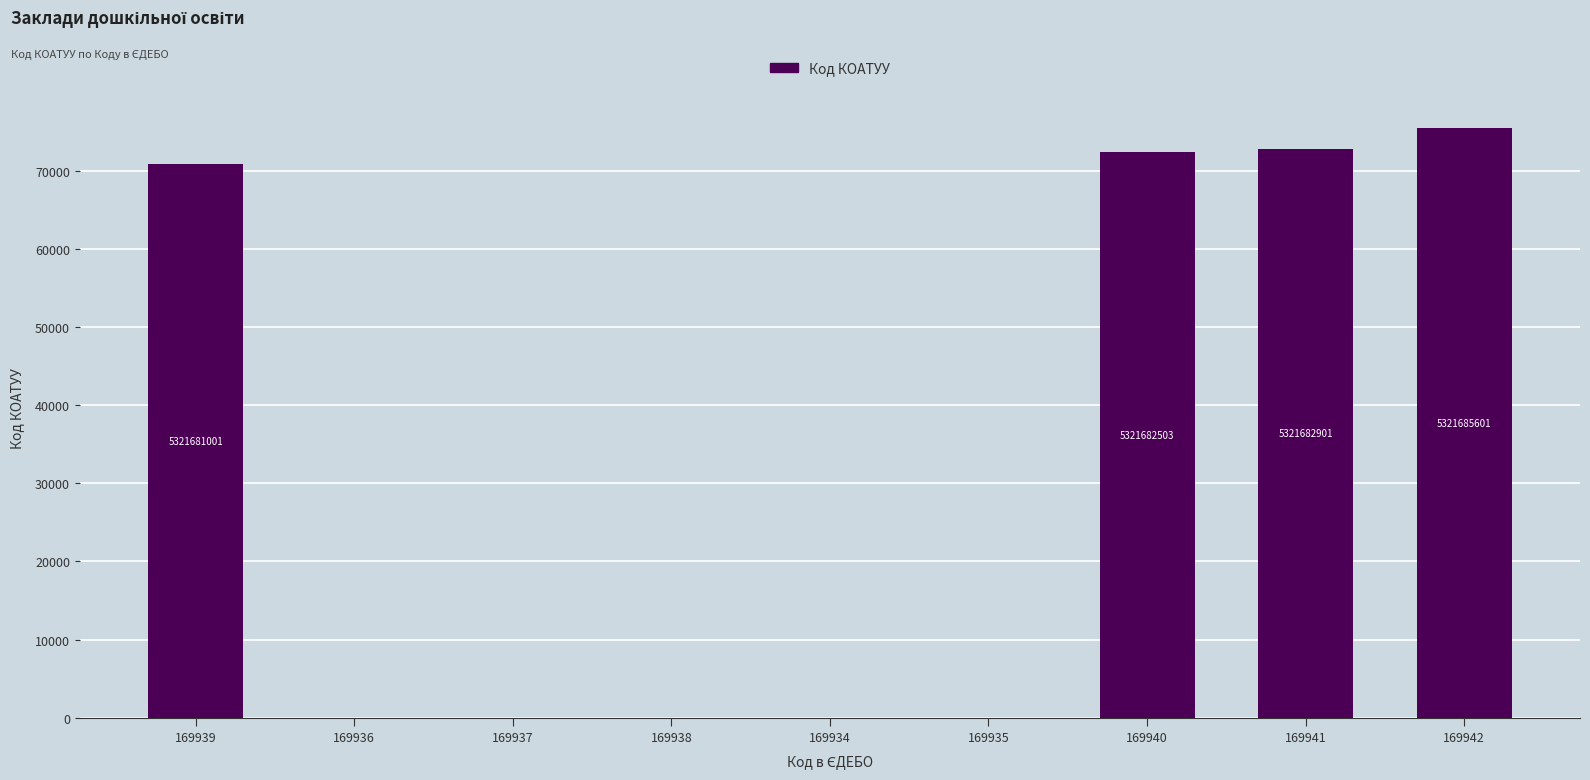

What is the sum of the values at 169942 and 169935?

75501